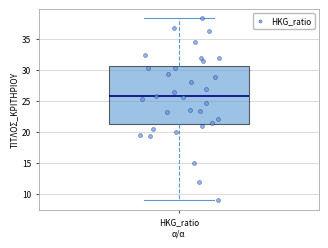

Read this box plot against the y-axis: the position of the median line, the range covered by the box, and the ends of both whiskers. The values are not printed on the chart, so give them approximately, as read against the axis.

median 26.0, box 21.5 to 30.5, whiskers 9.0 to 38.5